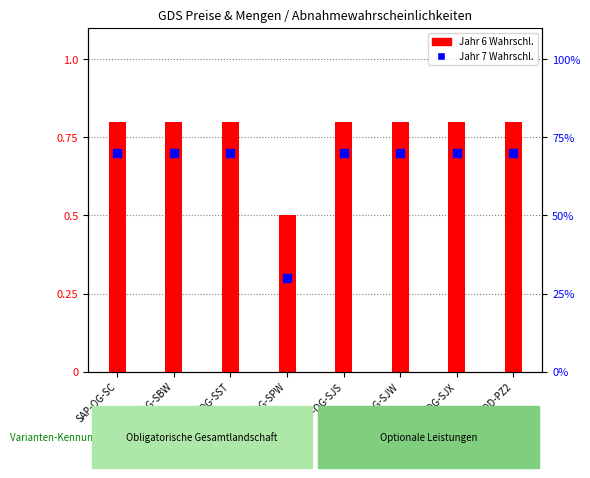

Between SAP-OG-SJX and SAP-OG-SBW, which is larger?

SAP-OG-SJX